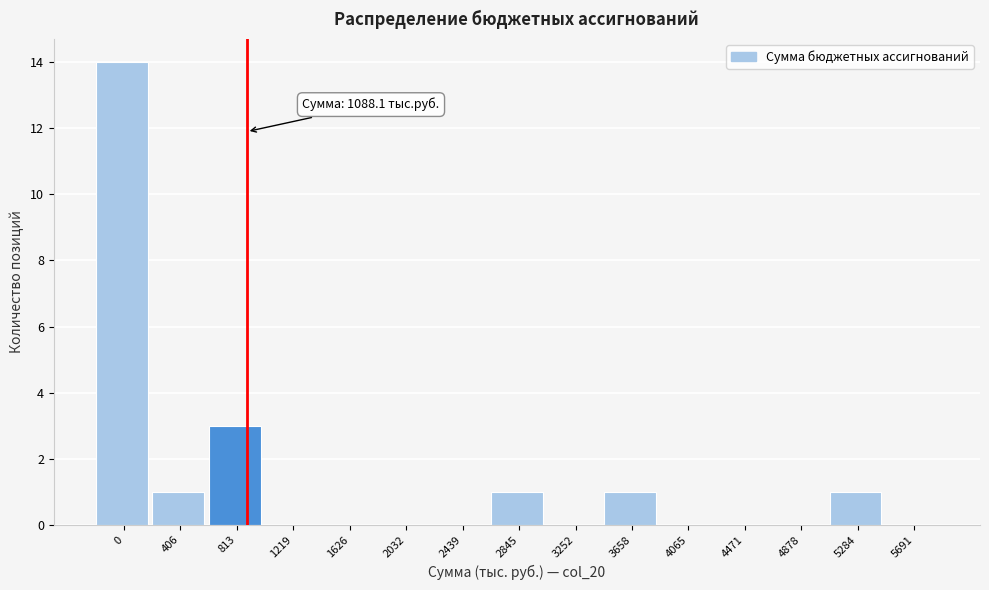

Reading right to left, list all the values displayed in this chart.

5691=0	5284=1	4878=0	4471=0	4065=0	3658=1	3252=0	2845=1	2439=0	2032=0	1626=0	1219=0	813=3	406=1	0=14